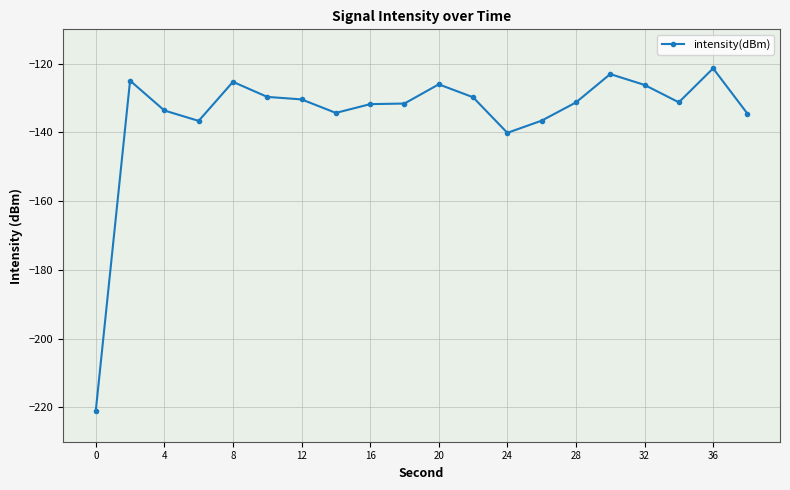

What is the difference between the second highest and second lowest values?

17.1